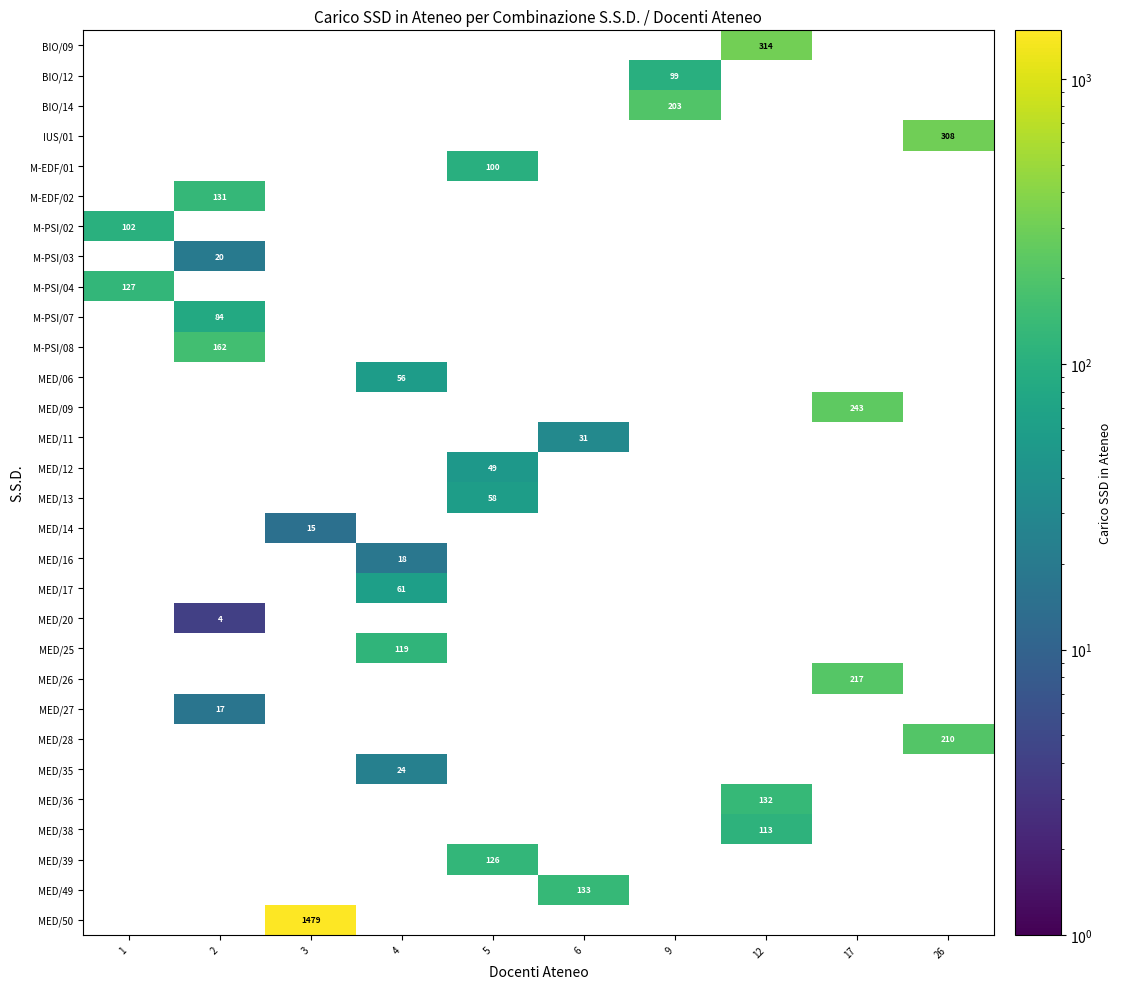

Between 17 and 4, which is larger?

4